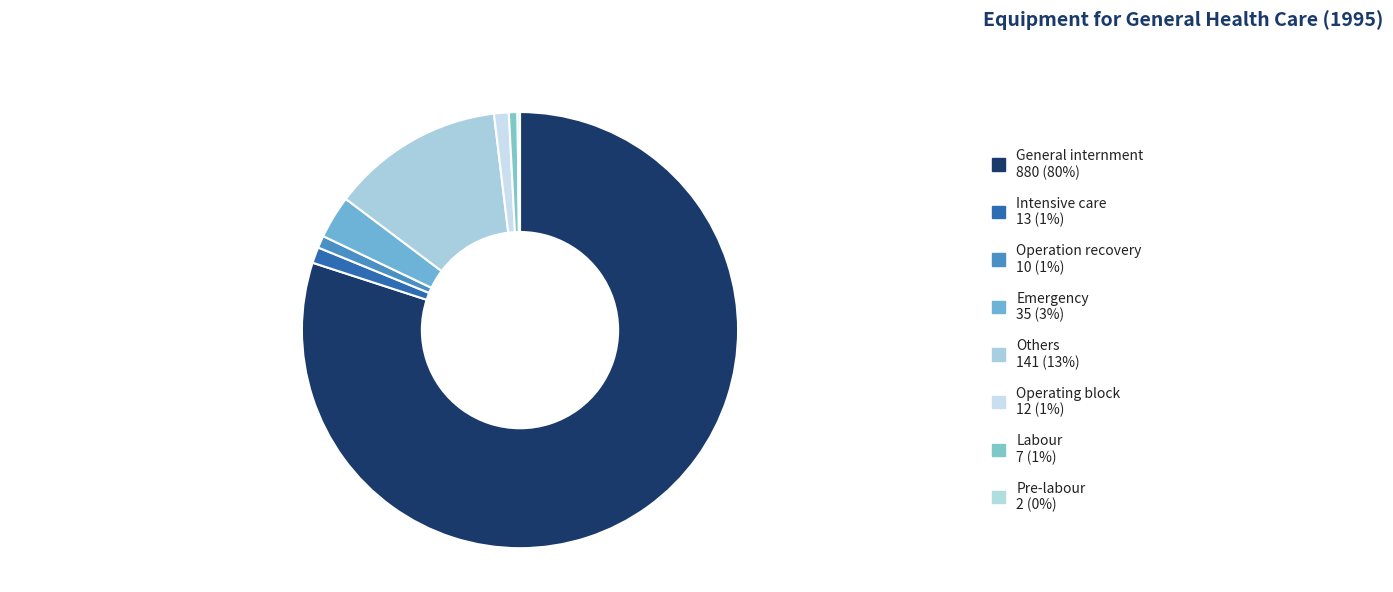

What is the largest slice in the pie chart?

General internment